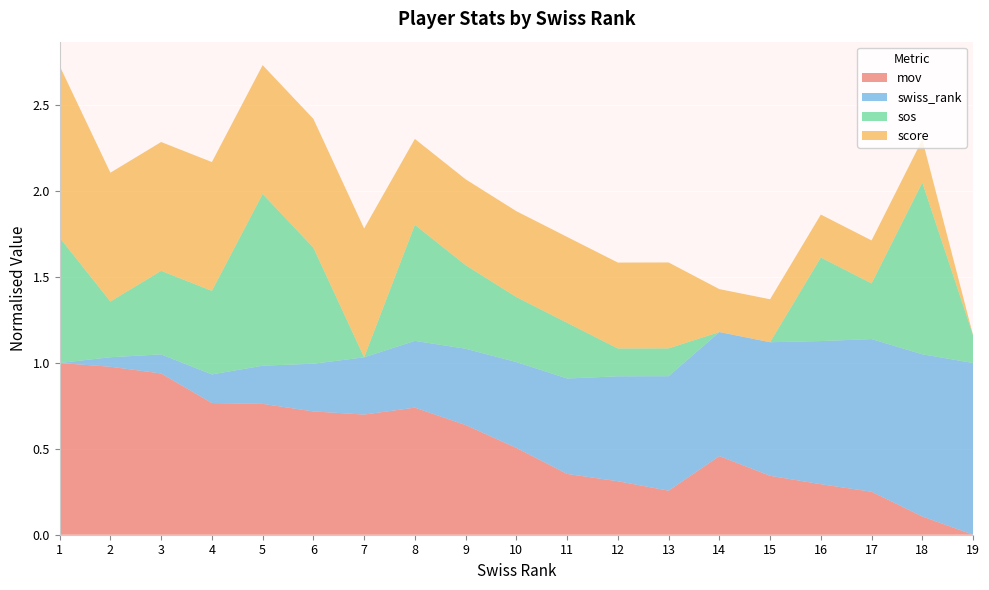

Reading left to right, what are all the values shown in this chart?

mov: 1=1188.0	2=1170.0	3=1138.0	4=997.0	5=993.0	6=957.0	7=942.0	8=975.0	9=892.0	10=783.0	11=659.0	12=624.0	13=579.0	14=744.0	15=650.0	16=610.0	17=574.0	18=456.0	19=369.0
swiss_rank: 1=1.0	2=2.0	3=3.0	4=4.0	5=5.0	6=6.0	7=7.0	8=8.0	9=9.0	10=10.0	11=11.0	12=12.0	13=13.0	14=14.0	15=15.0	16=16.0	17=17.0	18=18.0	19=19.0
sos: 1=0.7	2=0.5	3=0.6	4=0.6	5=0.8	6=0.6	7=0.4	8=0.6	9=0.6	10=0.5	11=0.5	12=0.4	13=0.4	14=0.4	15=0.4	16=0.6	17=0.5	18=0.8	19=0.4
score: 1=4.0	2=3.0	3=3.0	4=3.0	5=3.0	6=3.0	7=3.0	8=2.0	9=2.0	10=2.0	11=2.0	12=2.0	13=2.0	14=1.0	15=1.0	16=1.0	17=1.0	18=1.0	19=0.0